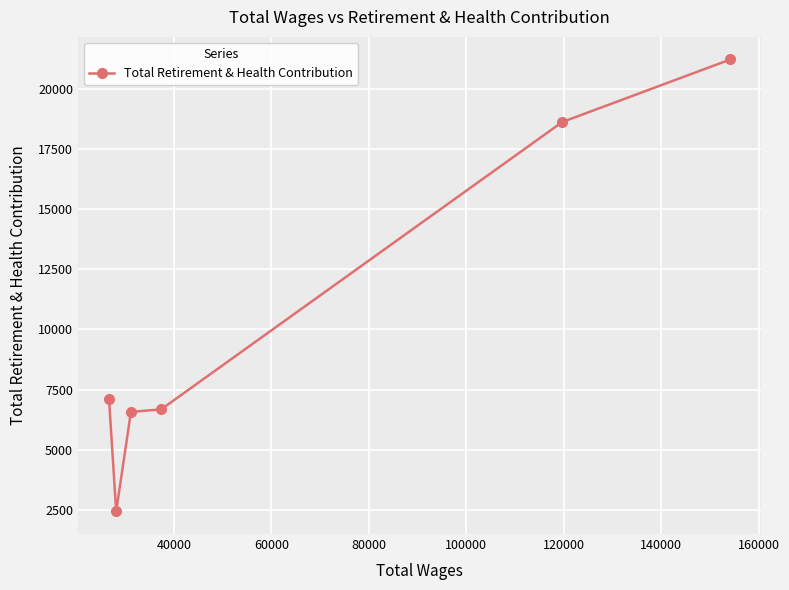

How many interior local valleys (lower than both neighbors) does the data have?

1